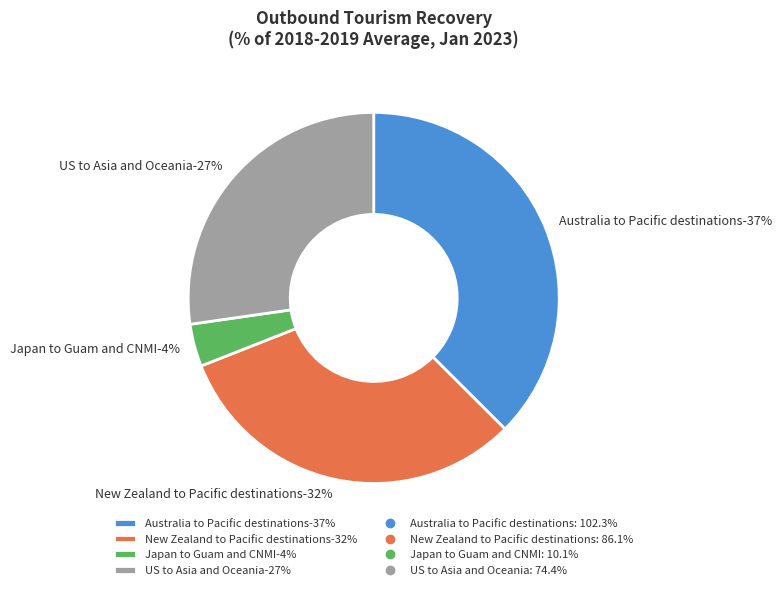

What percentage is NOT represented by Japan to Guam and CNMI?

96.3%